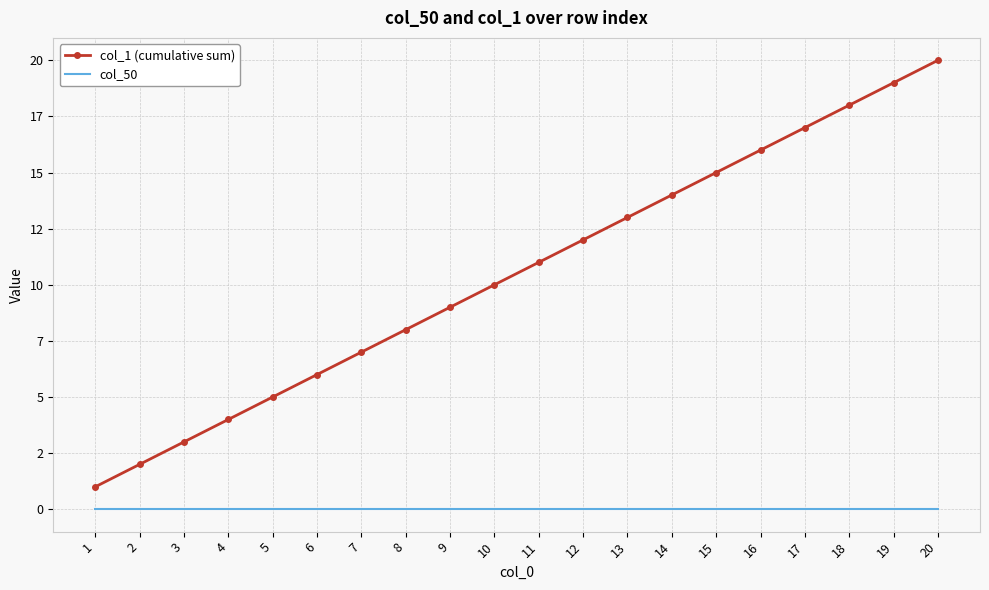

Where is col_1 (cumulative sum) nearest to the value 10?

10